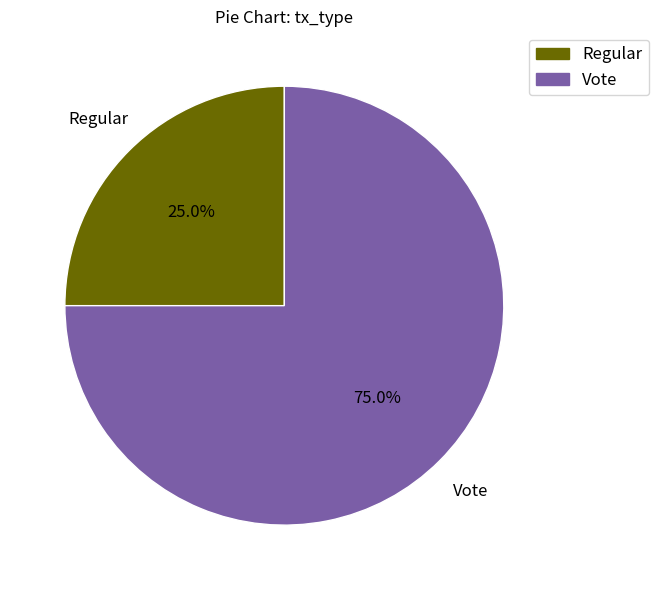

What percentage is the Vote slice, to the nearest percent?

75%